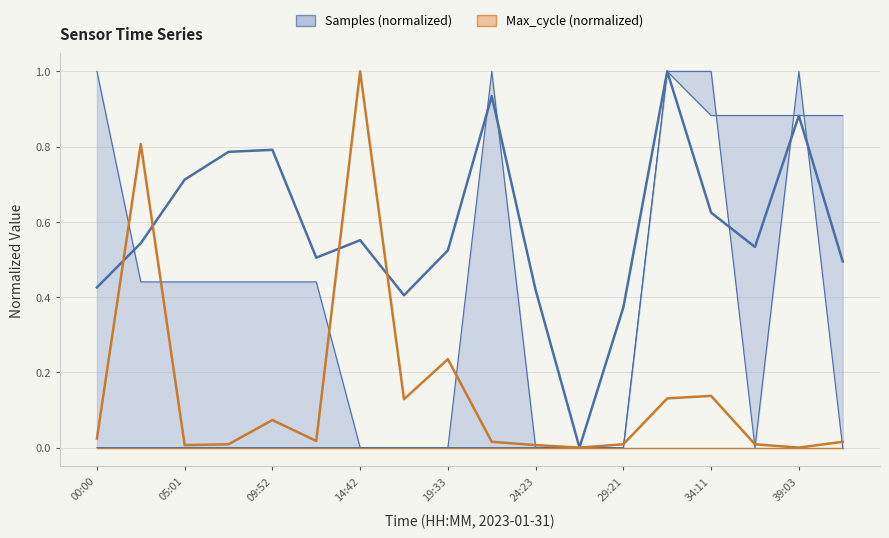

Does the chart display data point markers on the line(s)?

No